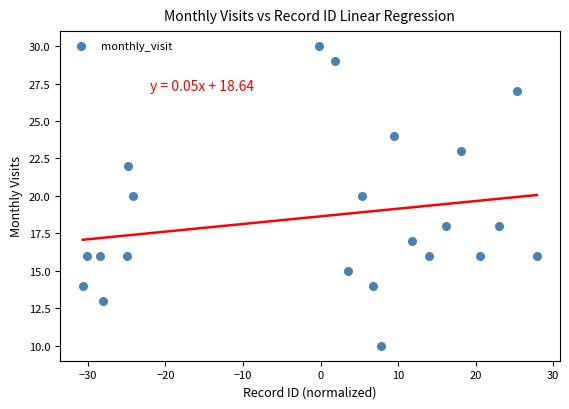

What is the range of Y values (max minus min)?

20